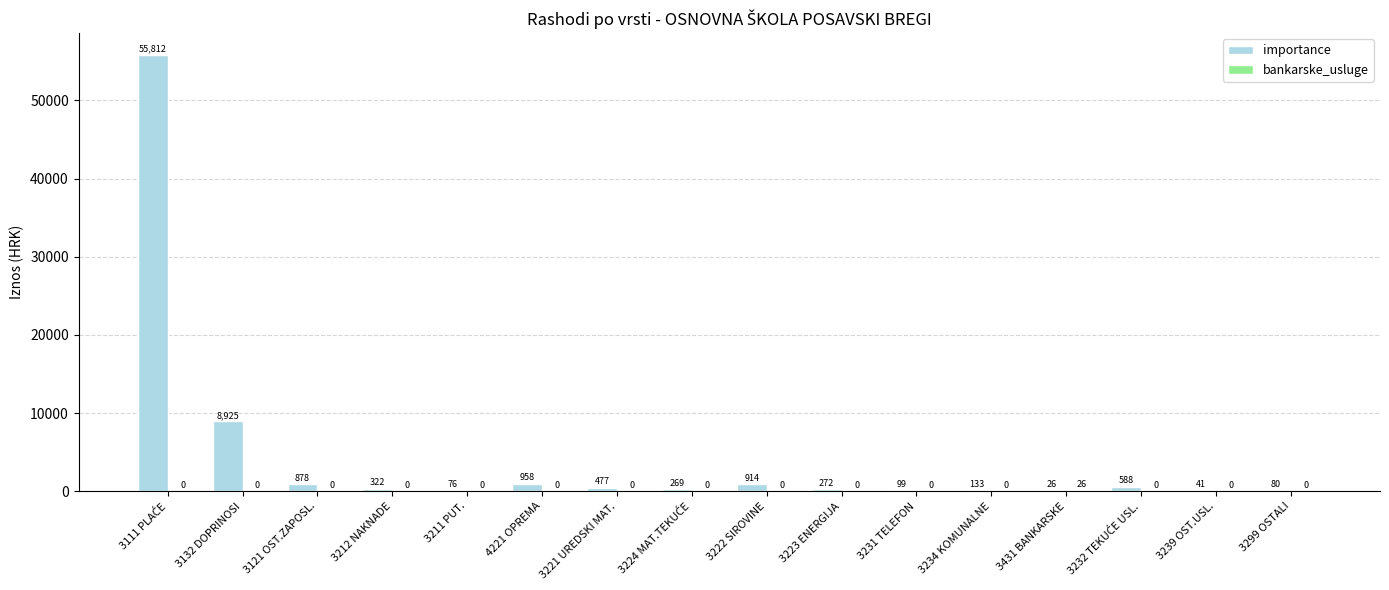

Are the bars horizontal?

No